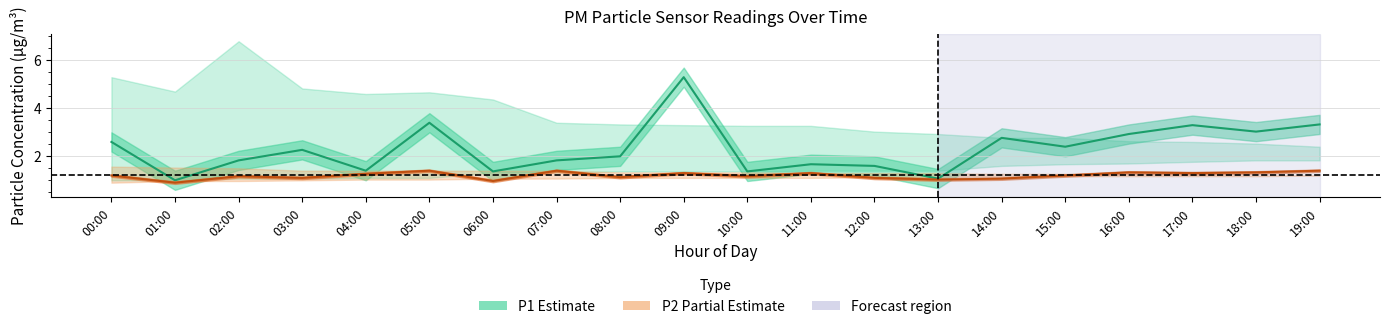

At which category is the sum across all series the highest?

09:00